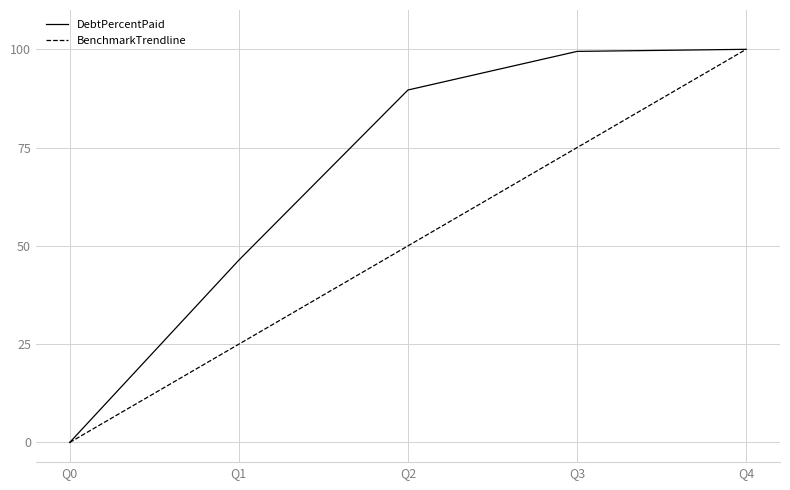

Rank the categories by BenchmarkTrendline value from highest to lowest.

Q4, Q3, Q2, Q1, Q0